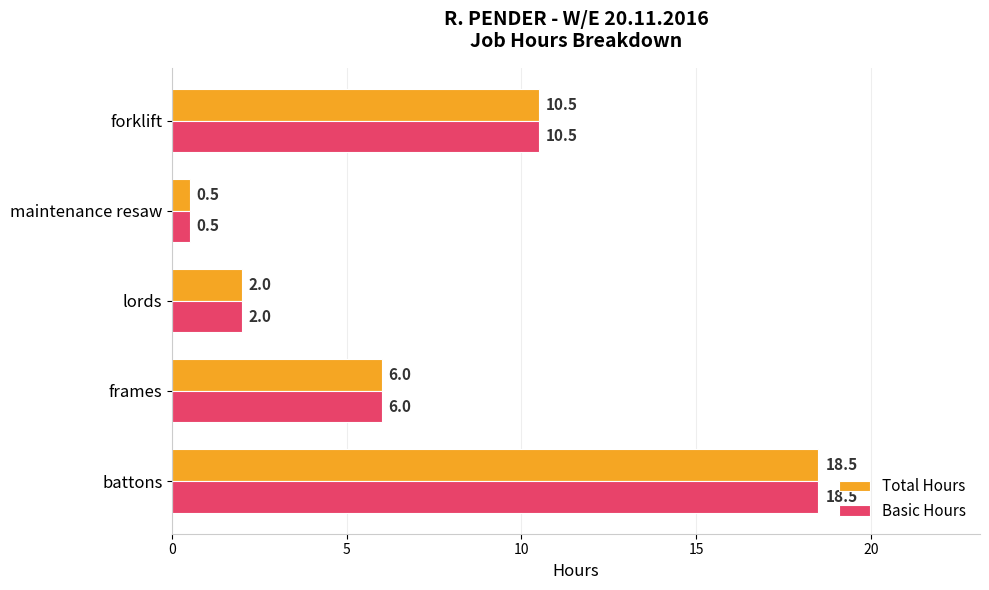

What is the total value across all series at lords?

4.0